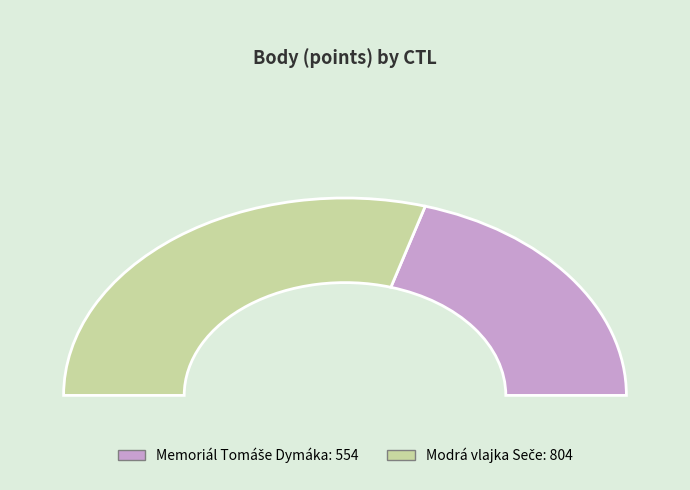

To the nearest percent, what is the average slice percentage?

50%